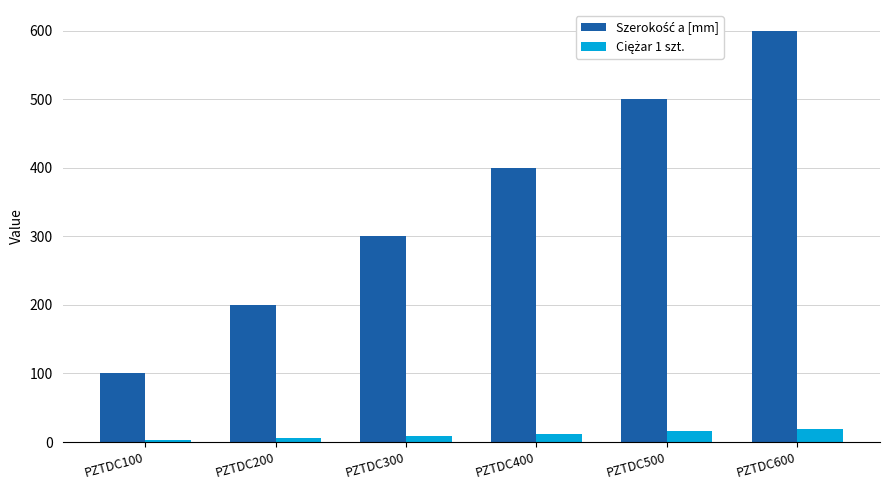

At how many categories does at least one series exceed 151?

5